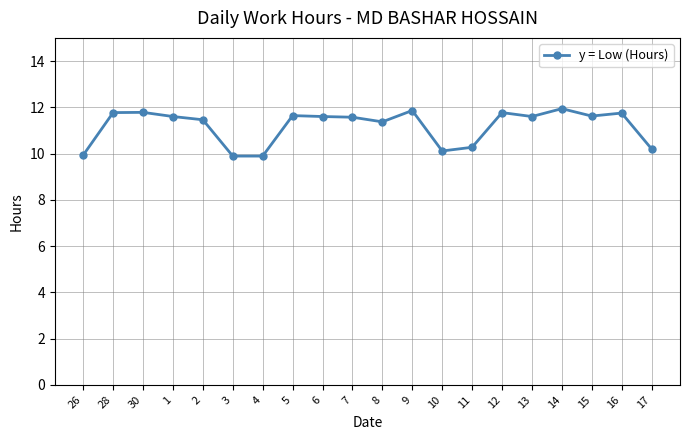

What is the change in value from 5 to 12?

+0.1